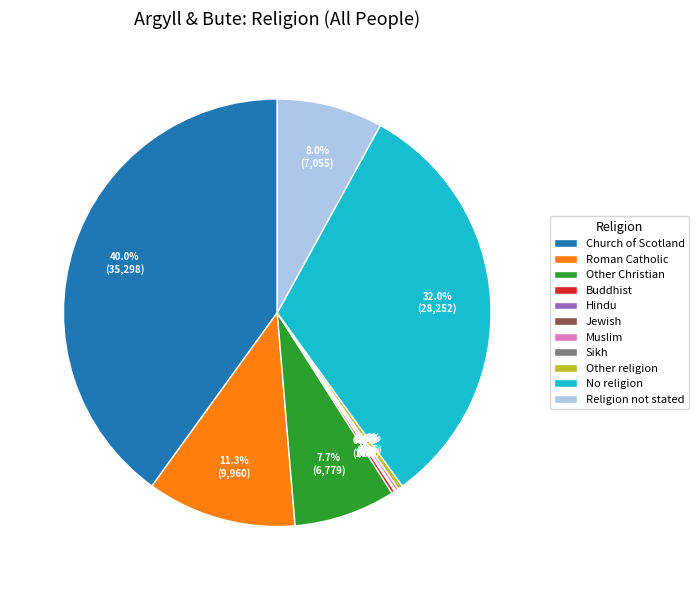

Which category has the biggest portion of the pie?

Church of Scotland